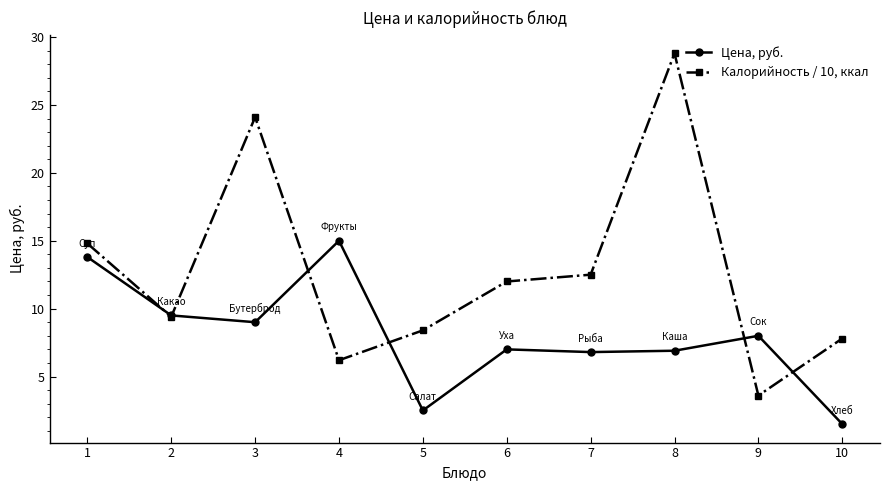

What is the difference between the maximum and minimum values in the Калорийность / 10, ккал series?

25.2